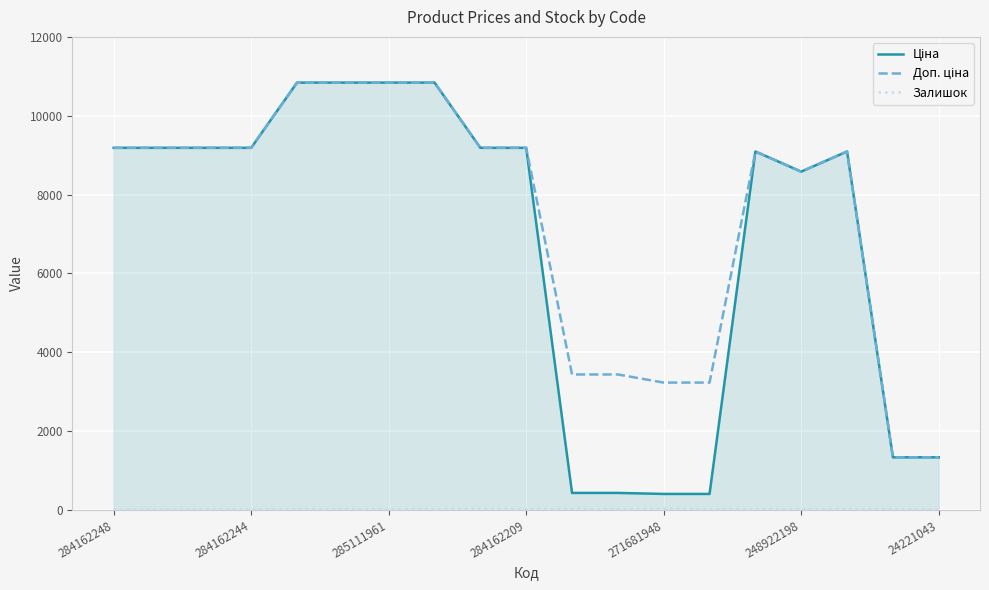

Is this an area chart (filled region under the line)?

Yes